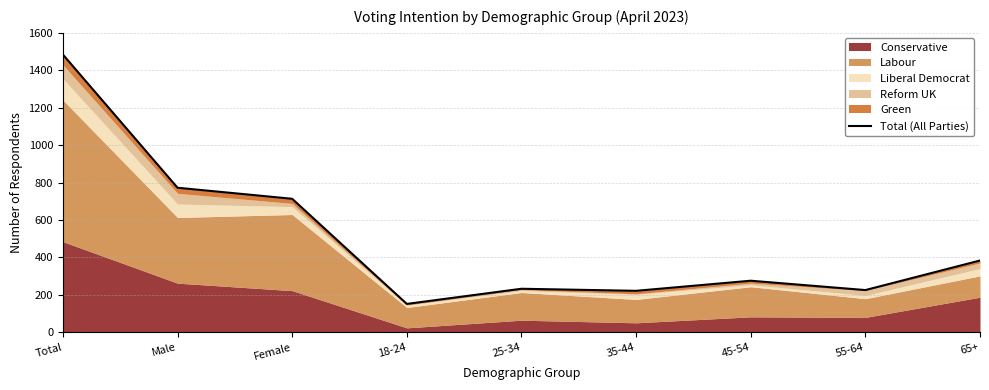

True or false: the data shows 95 at 18-24.

False